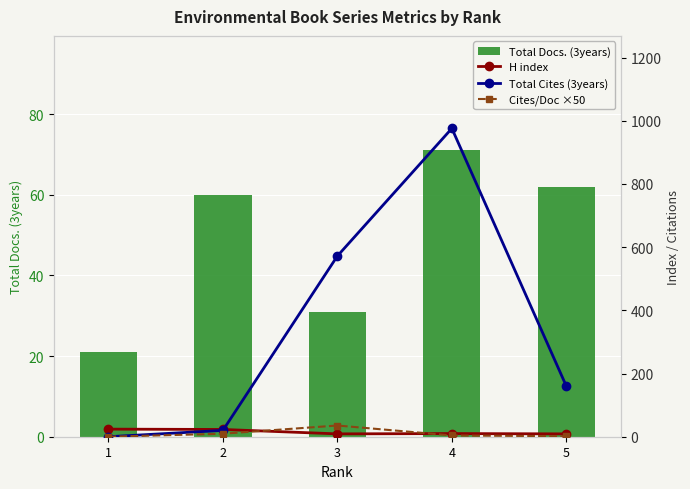

What is the sum of the Total Docs. (3years) values at 1 and 2?

81